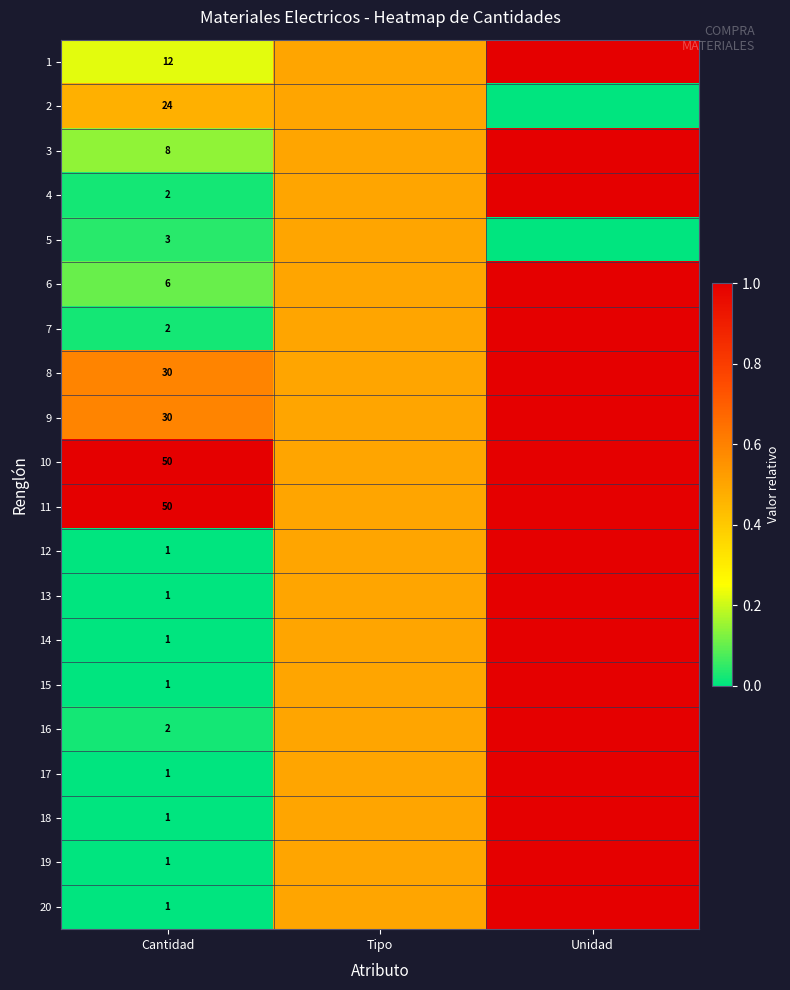

The value of 20 at Cantidad is 1.0. True or false?

True